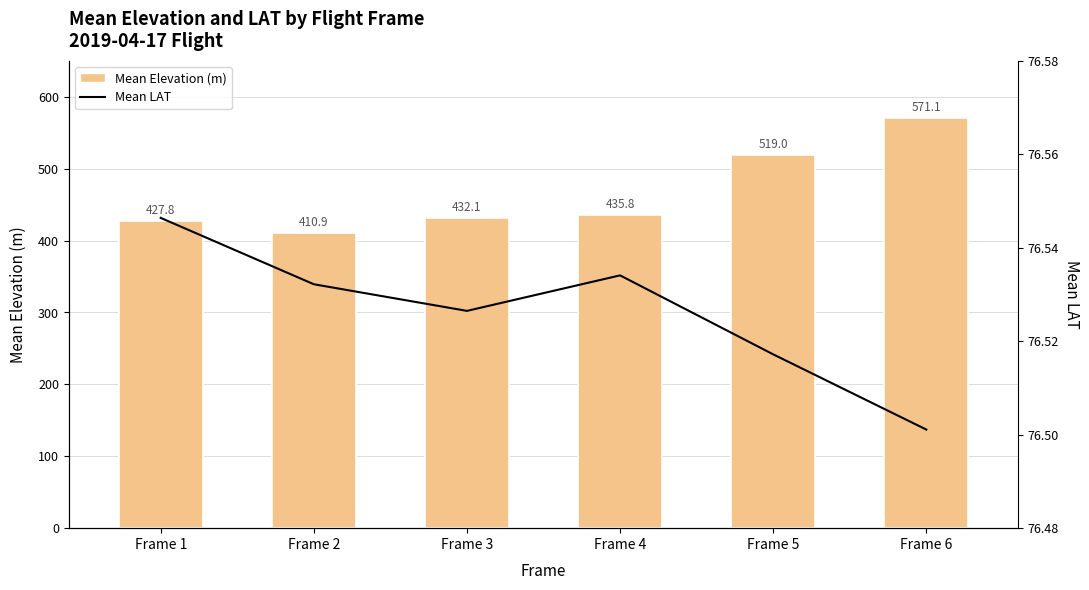

What is the difference between the Mean Elevation (m) values at Frame 1 and Frame 5?

91.2